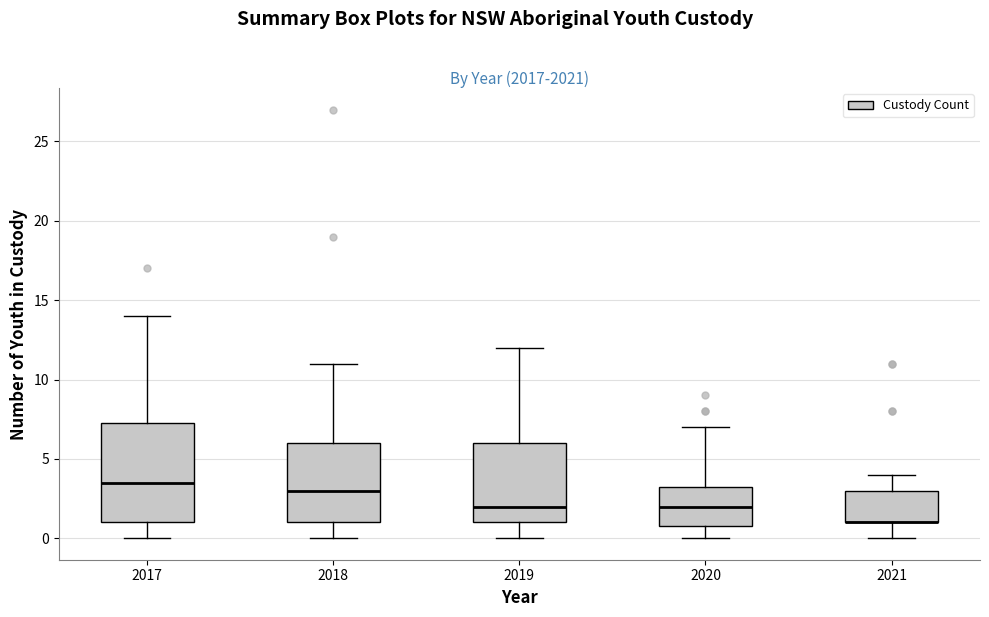

Comparing the boxes themselves (not the whiskers), which one is the tallest?

2017